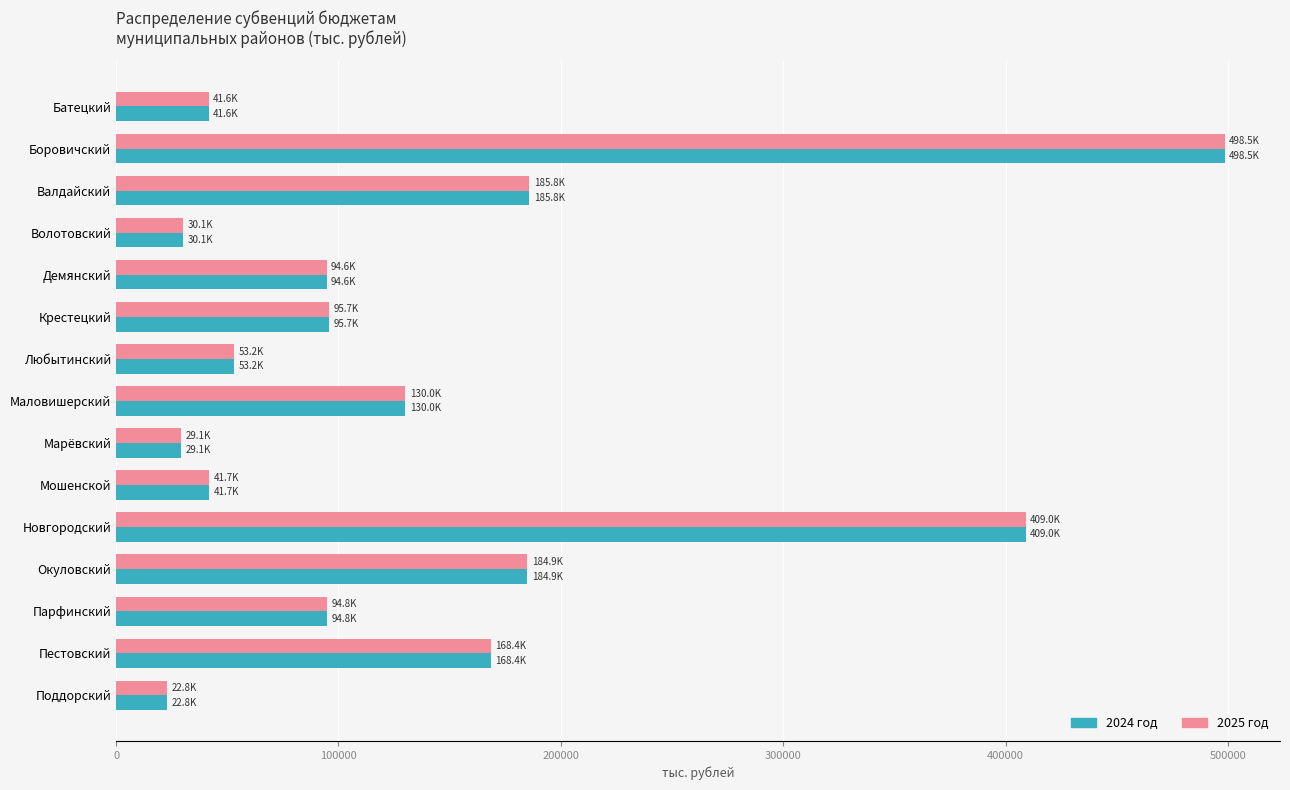

True or false: 2024 год has a value of 143639.9 at Боровичский.

False